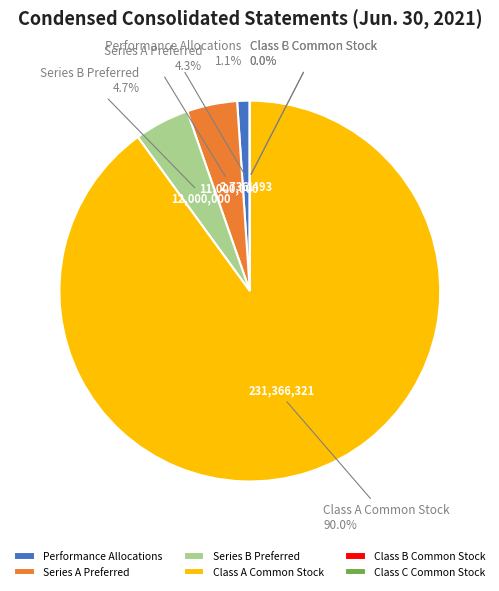

What is the change in value from Performance Allocations to Series A Preferred?

+8263507